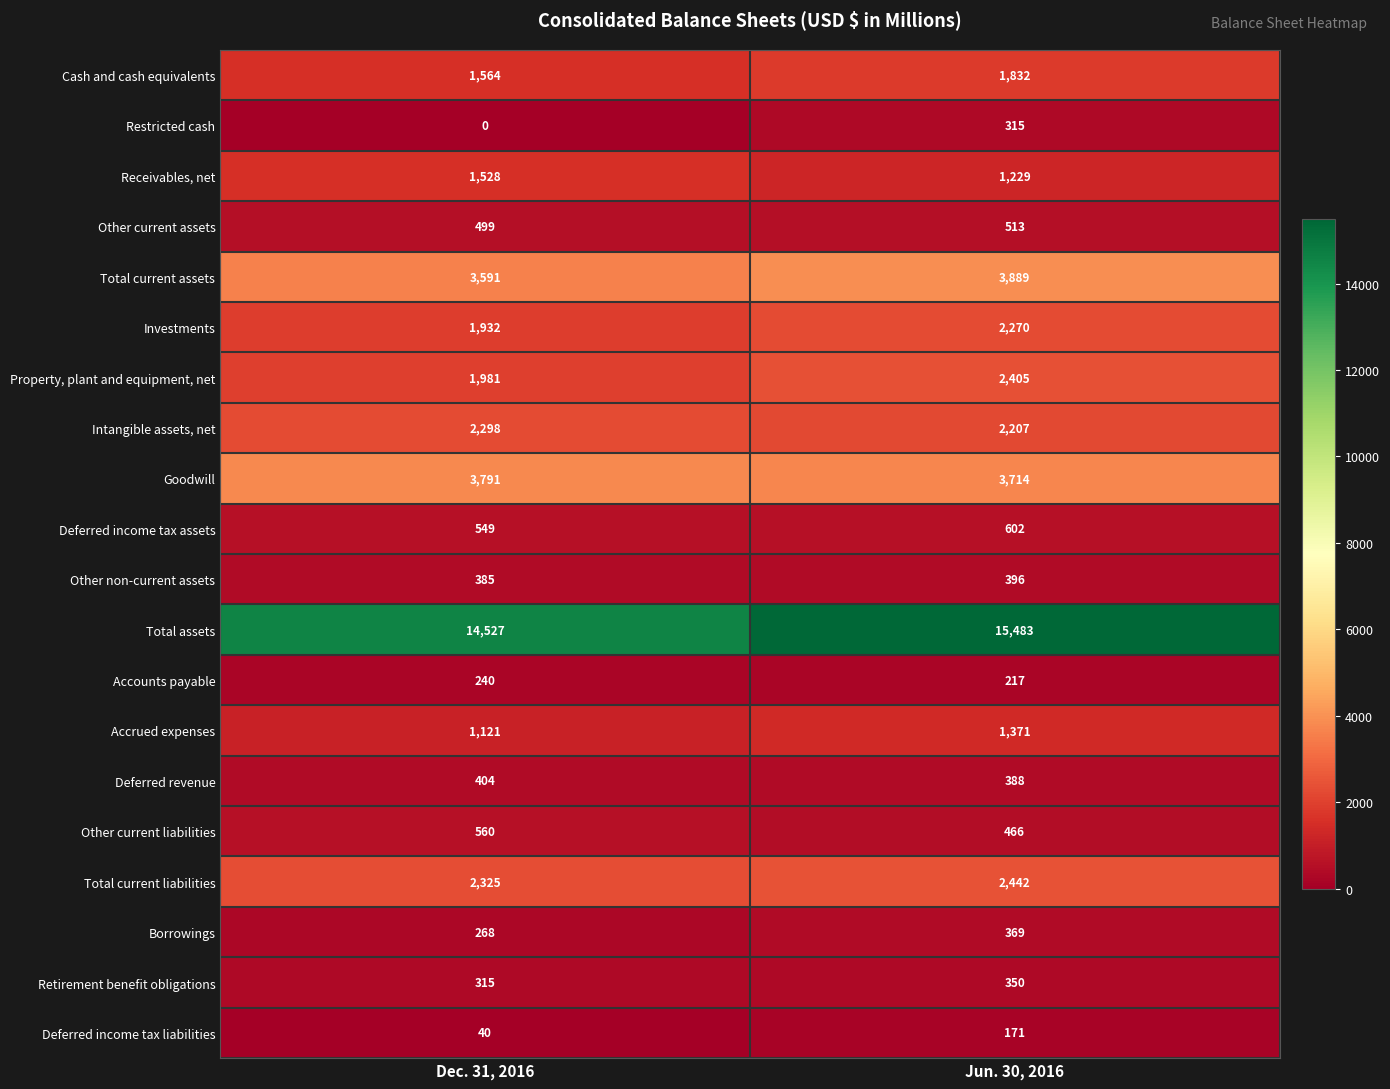

Which label corresponds to the largest value in the chart?

Jun. 30, 2016